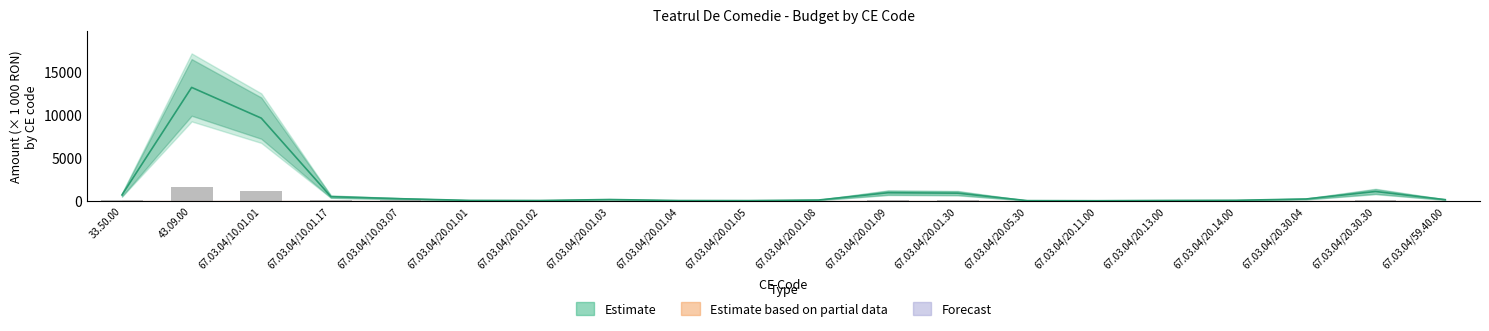

What is the label of the 9th bar from the right?

67.03.04/20.01.09